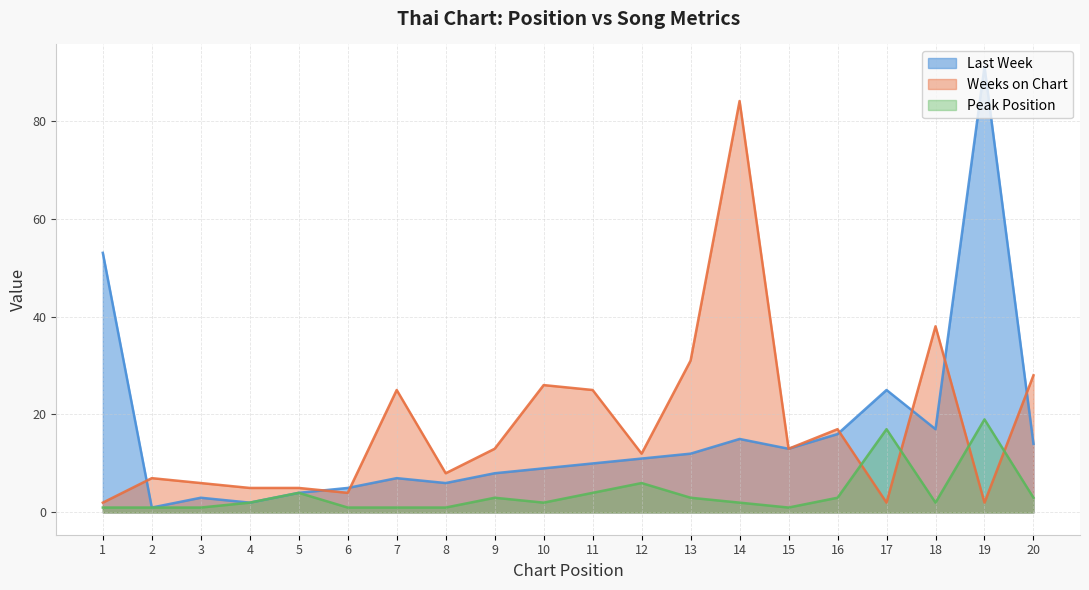

At which category does Weeks on Chart reach its first local valley?

6